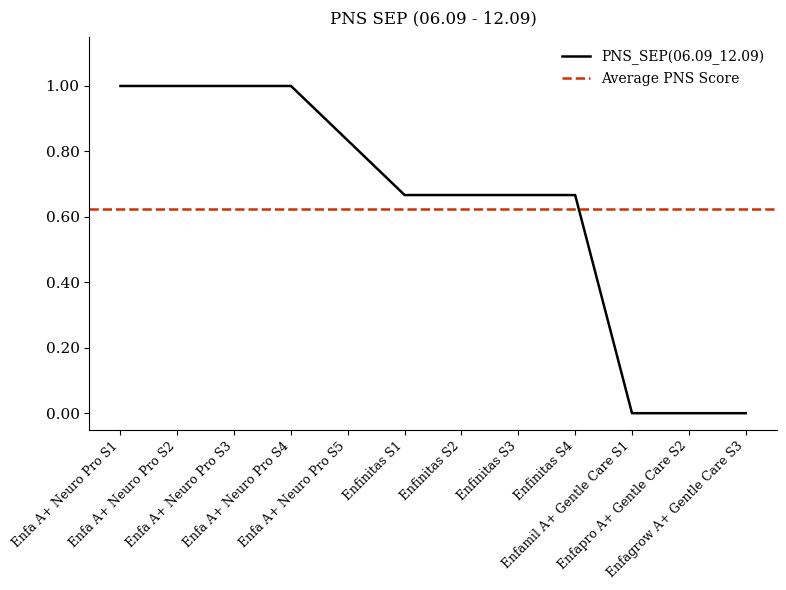

Is this an area chart (filled region under the line)?

No